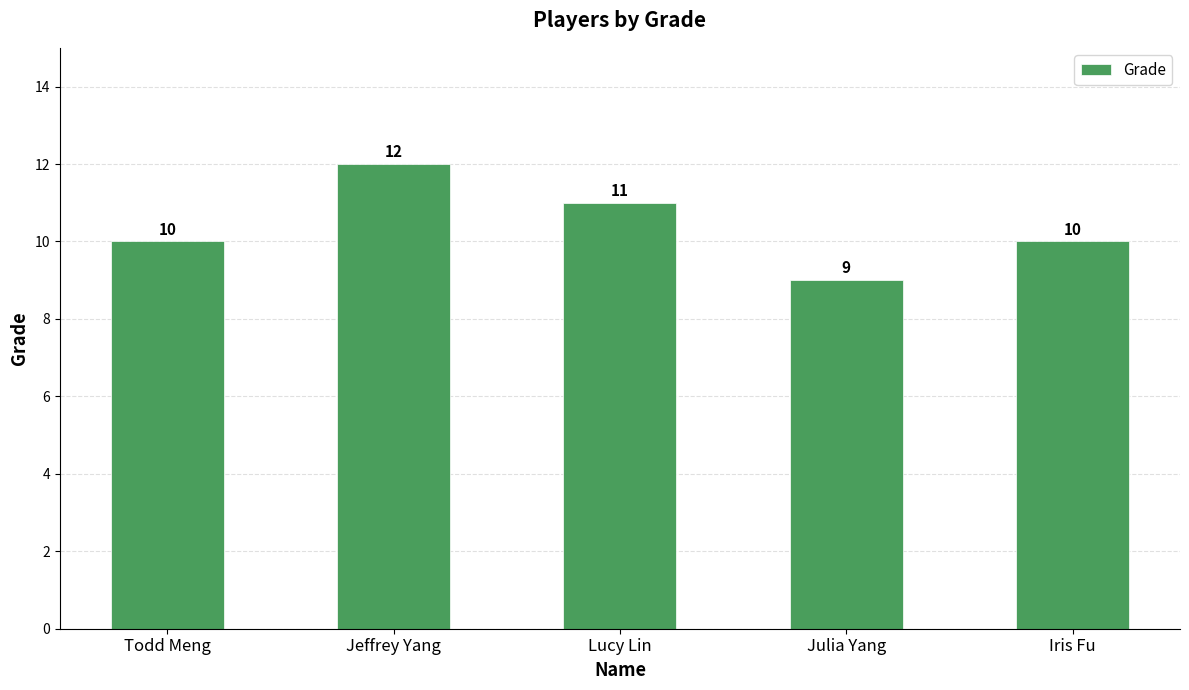

Which category has the highest value across all series?

Jeffrey Yang